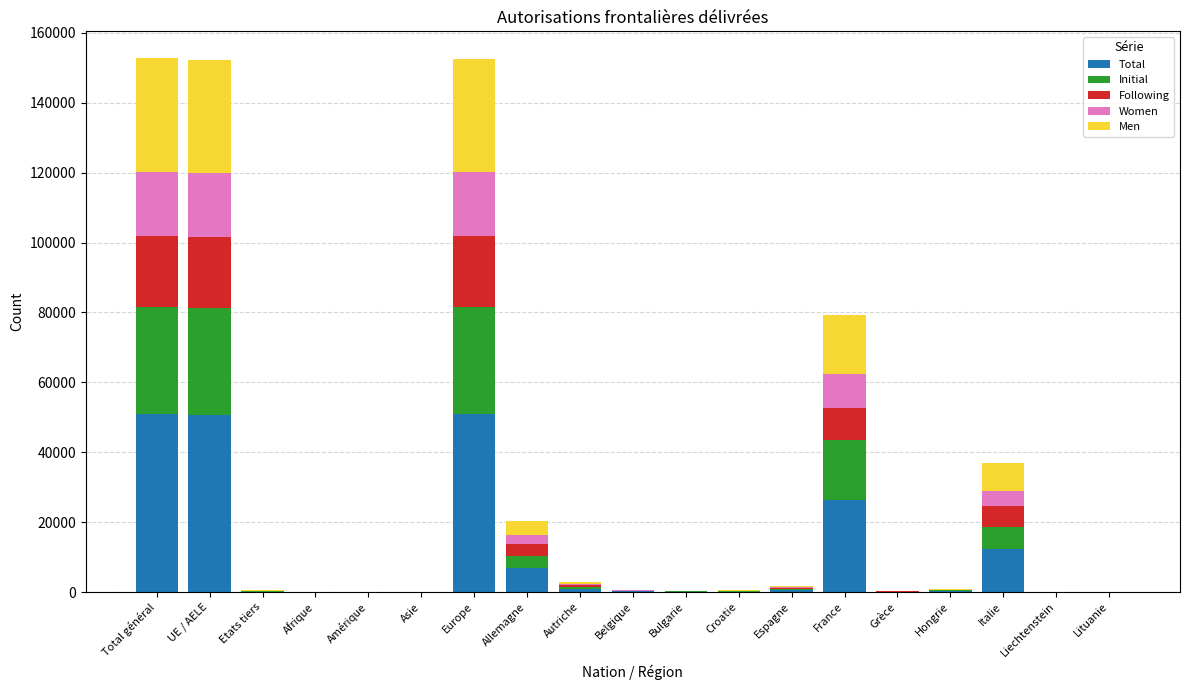

What is the total value across all series at UE / AELE?

152325